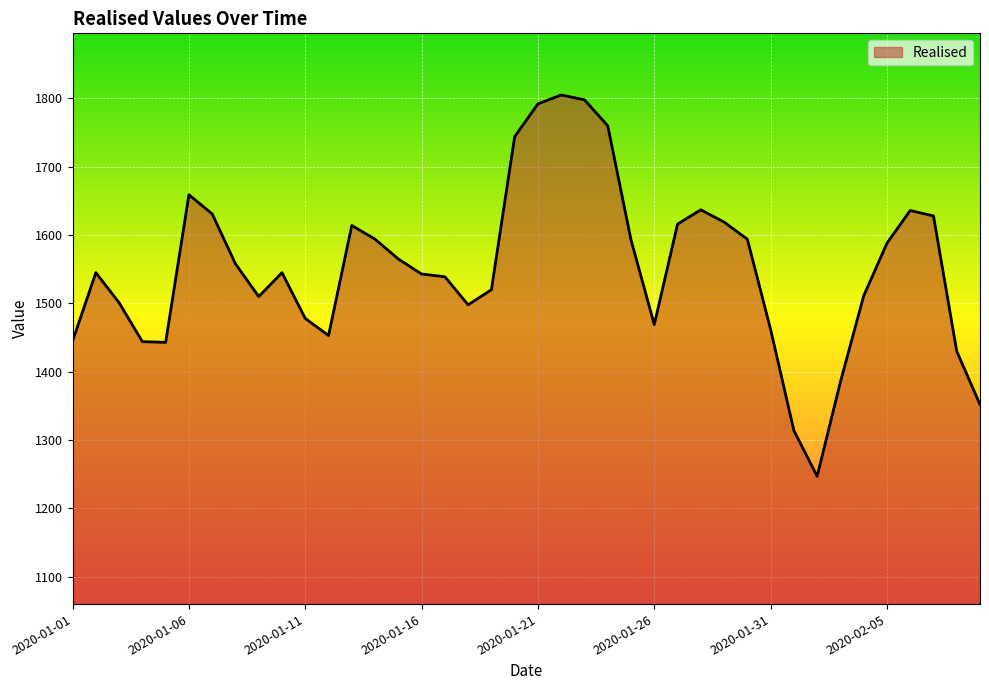

What is the sum of all values?

62065